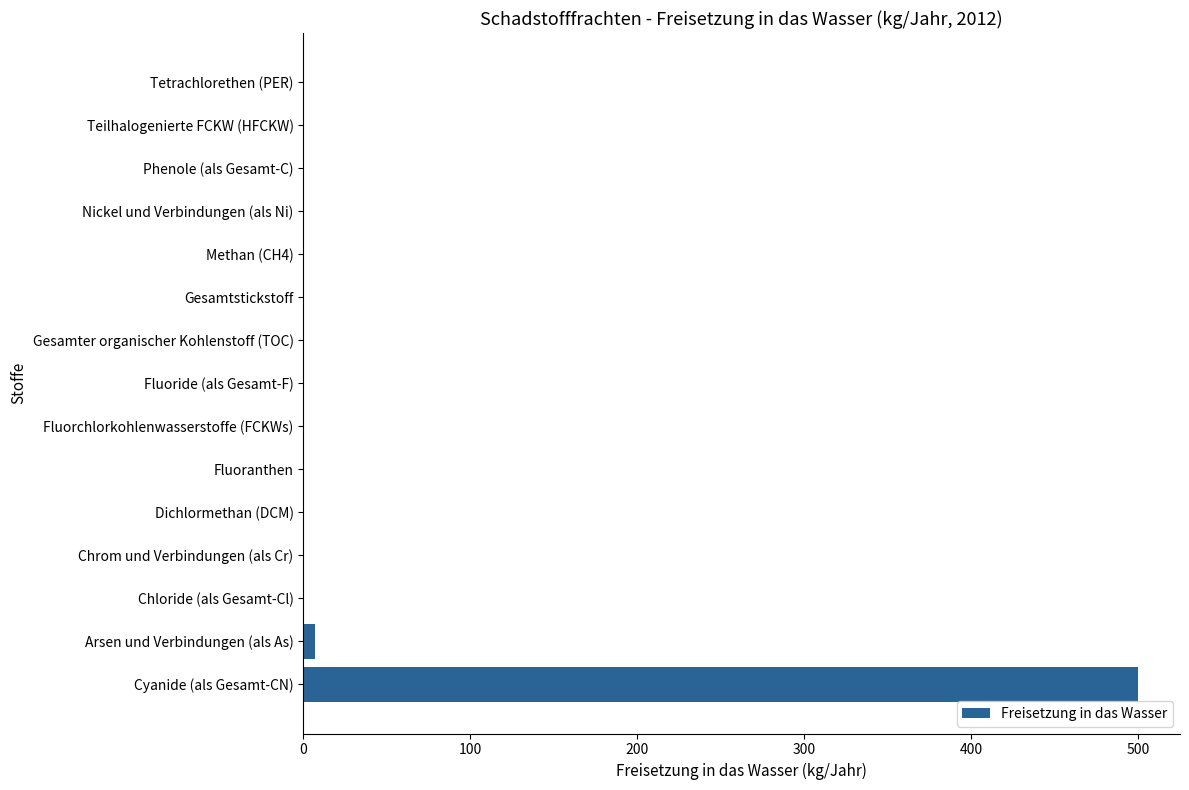

Reading top to bottom, transcribe all the data shown in this chart.

Tetrachlorethen (PER)=0	Teilhalogenierte FCKW (HFCKW)=0	Phenole (als Gesamt-C)=0	Nickel und Verbindungen (als Ni)=0	Methan (CH4)=0	Gesamtstickstoff=0	Gesamter organischer Kohlenstoff (TOC)=0	Fluoride (als Gesamt-F)=0	Fluorchlorkohlenwasserstoffe (FCKWs)=0	Fluoranthen=0	Dichlormethan (DCM)=0	Chrom und Verbindungen (als Cr)=0	Chloride (als Gesamt-Cl)=0	Arsen und Verbindungen (als As)=7	Cyanide (als Gesamt-CN)=500